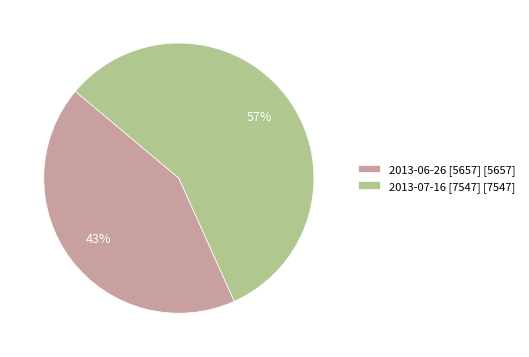

To the nearest percent, what percentage of the pie is 2013-06-26 [5657]?

43%